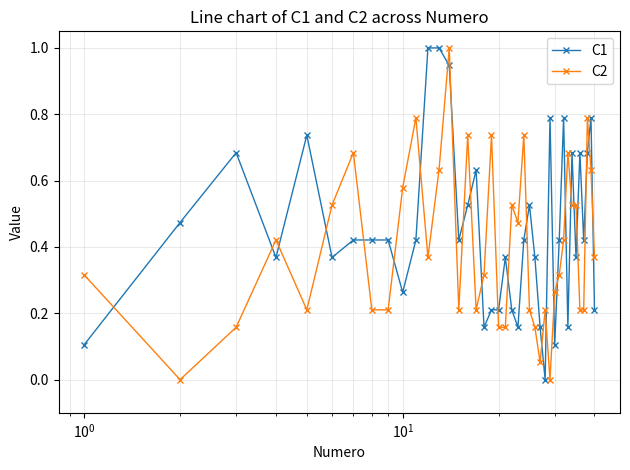

Rank the series by their average value, from lowest to highest.

C2, C1